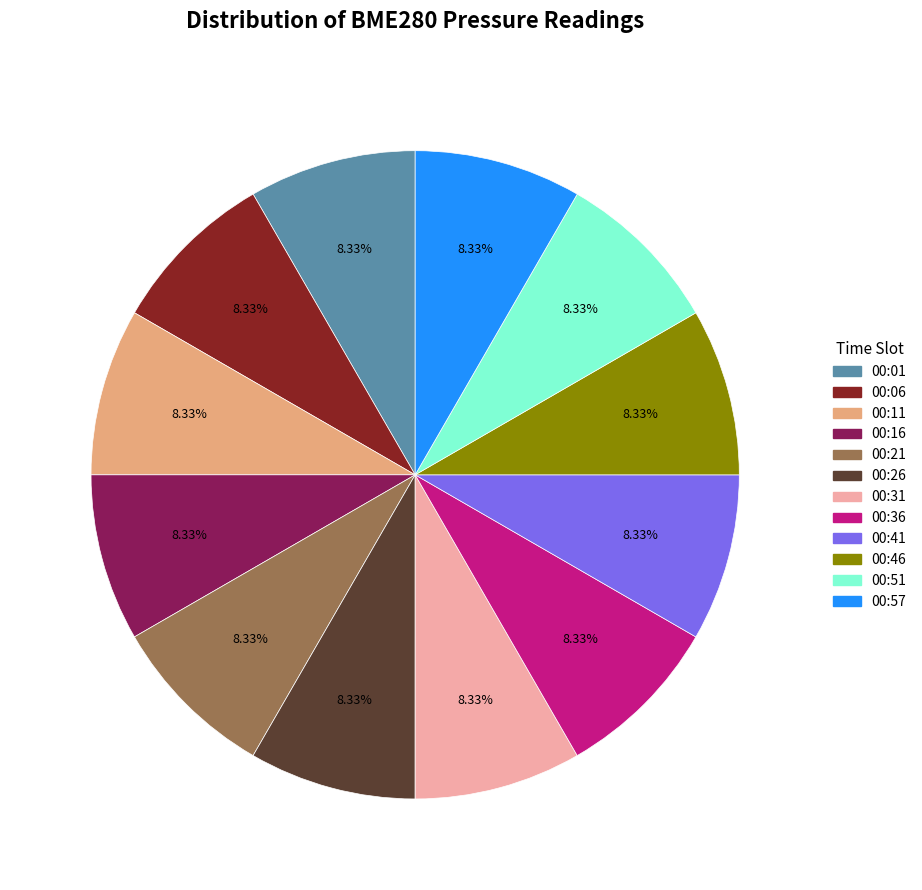

Combined, do 00:26 and 00:41 account for over 50%?

No